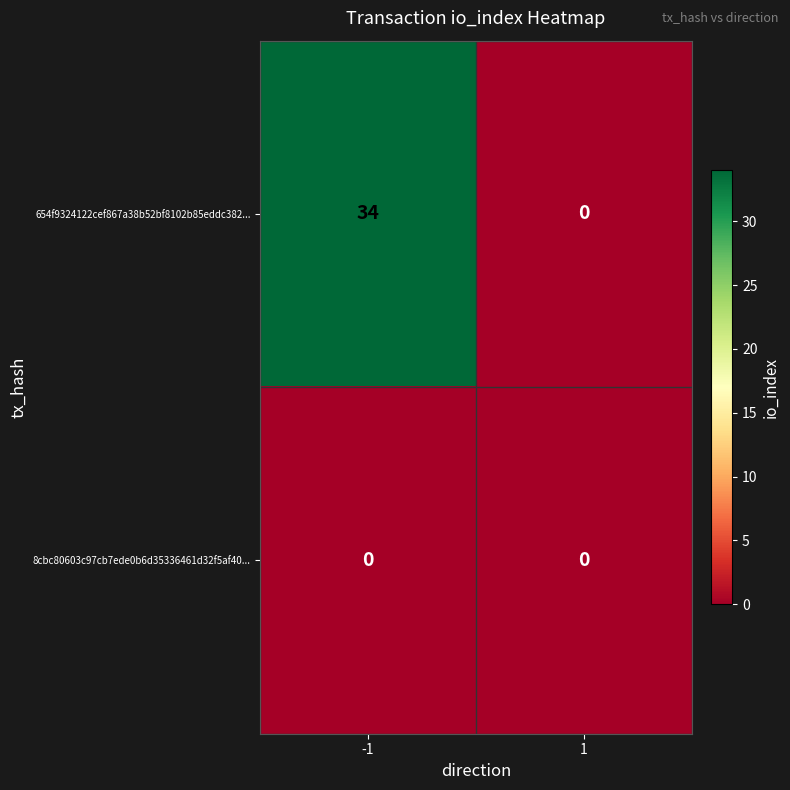

List the series in order of their overall mean, highest first.

654f9324122cef867a38b52bf8102b85eddc382..., 8cbc80603c97cb7ede0b6d35336461d32f5af40...